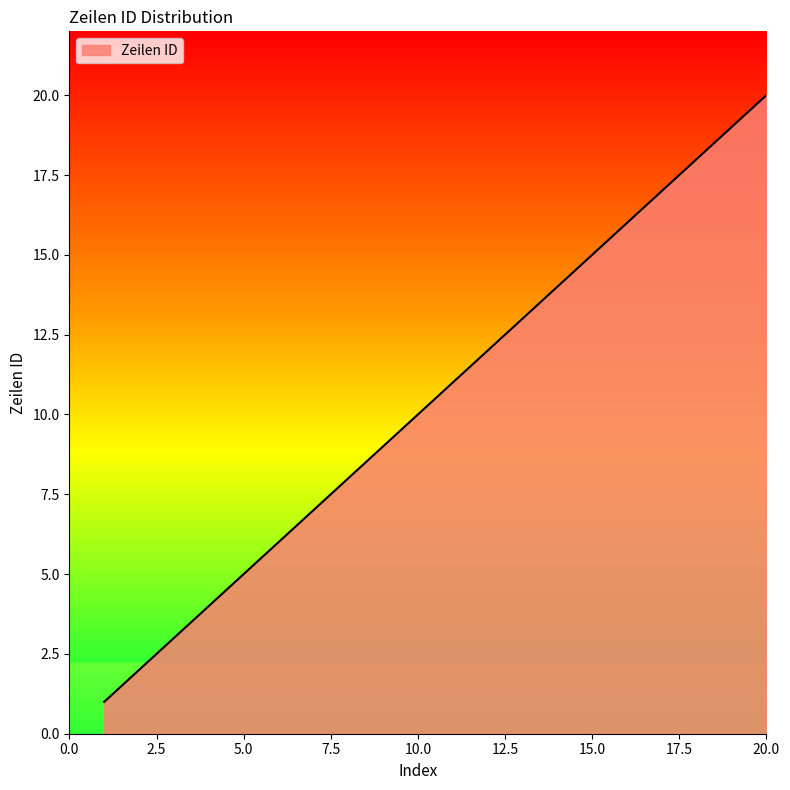

What is the greatest value displayed?

20